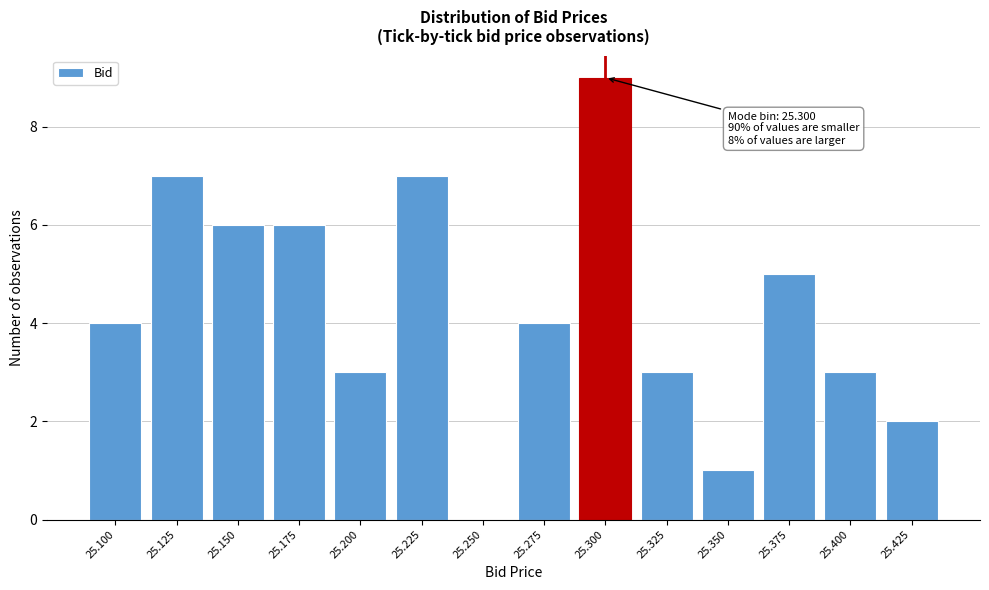

Reading right to left, transcribe all the data shown in this chart.

25.425=2	25.400=3	25.375=5	25.350=1	25.325=3	25.300=9	25.275=4	25.250=0	25.225=7	25.200=3	25.175=6	25.150=6	25.125=7	25.100=4